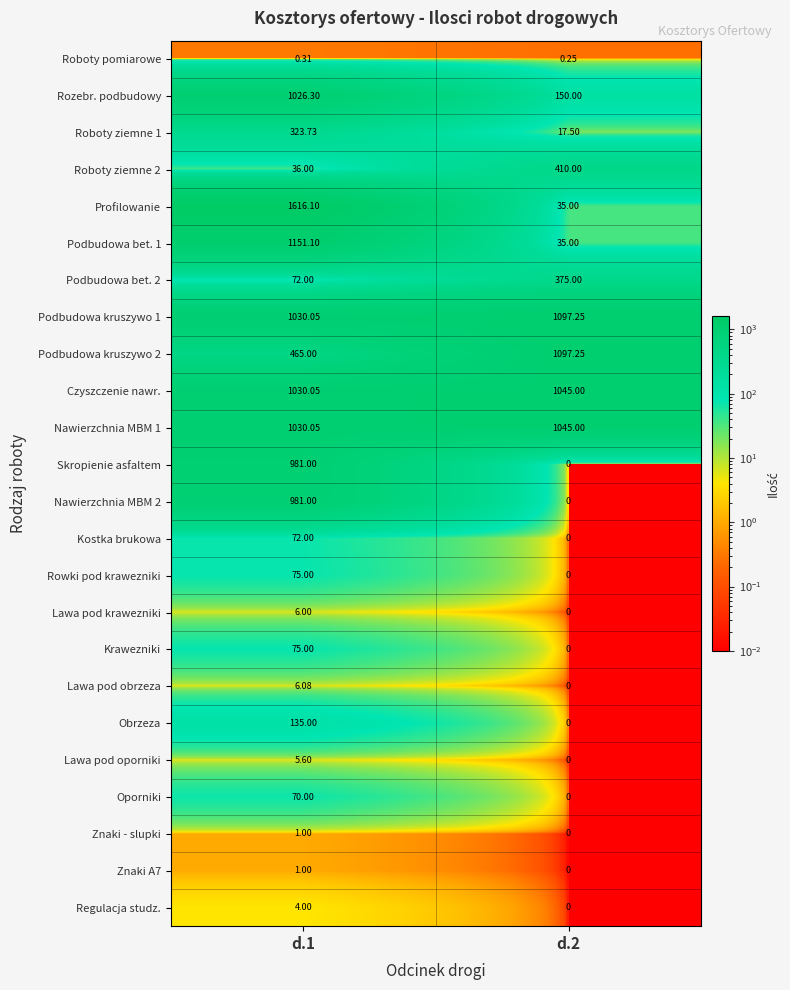

Is the value of Znaki - slupki at d.1 greater than the value of Profilowanie at d.2?

No